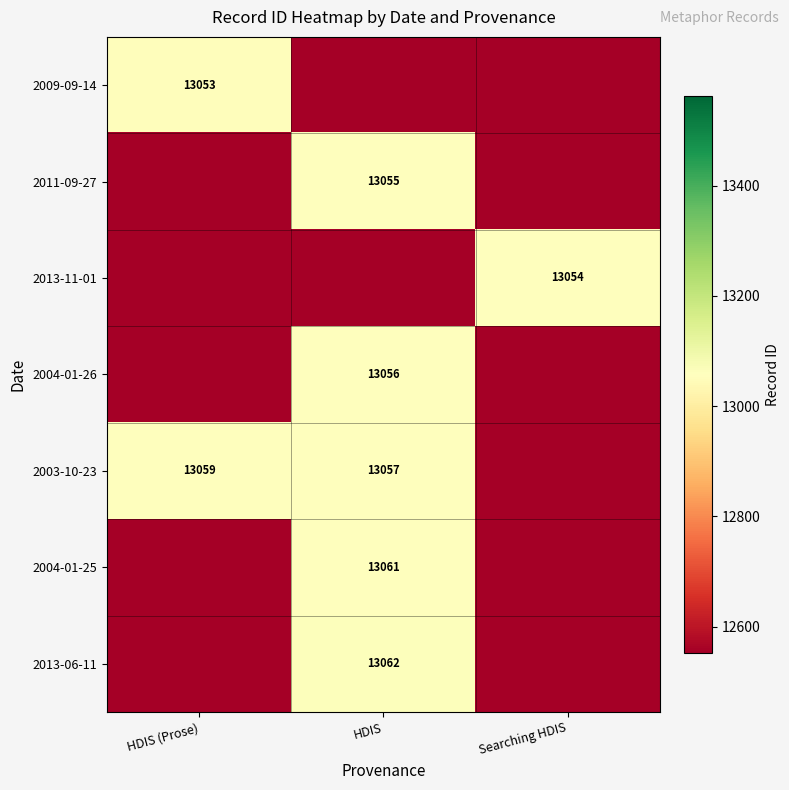

True or false: 2003-10-23 has a value of 13059 at HDIS (Prose).

True